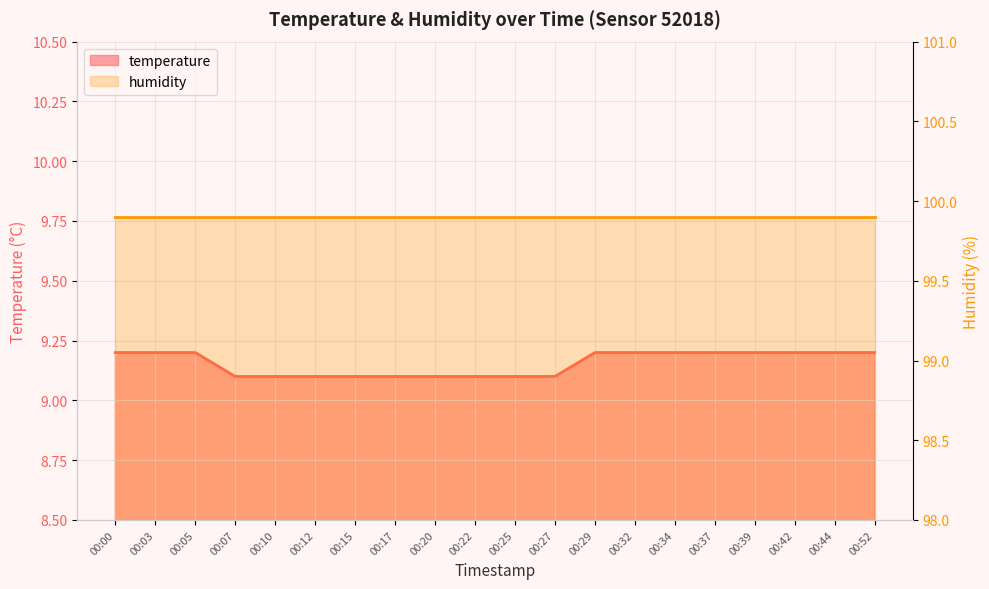

Rank the categories by value from lowest to highest.

00:07, 00:10, 00:12, 00:15, 00:17, 00:20, 00:22, 00:25, 00:27, 00:00, 00:03, 00:05, 00:29, 00:32, 00:34, 00:37, 00:39, 00:42, 00:44, 00:52